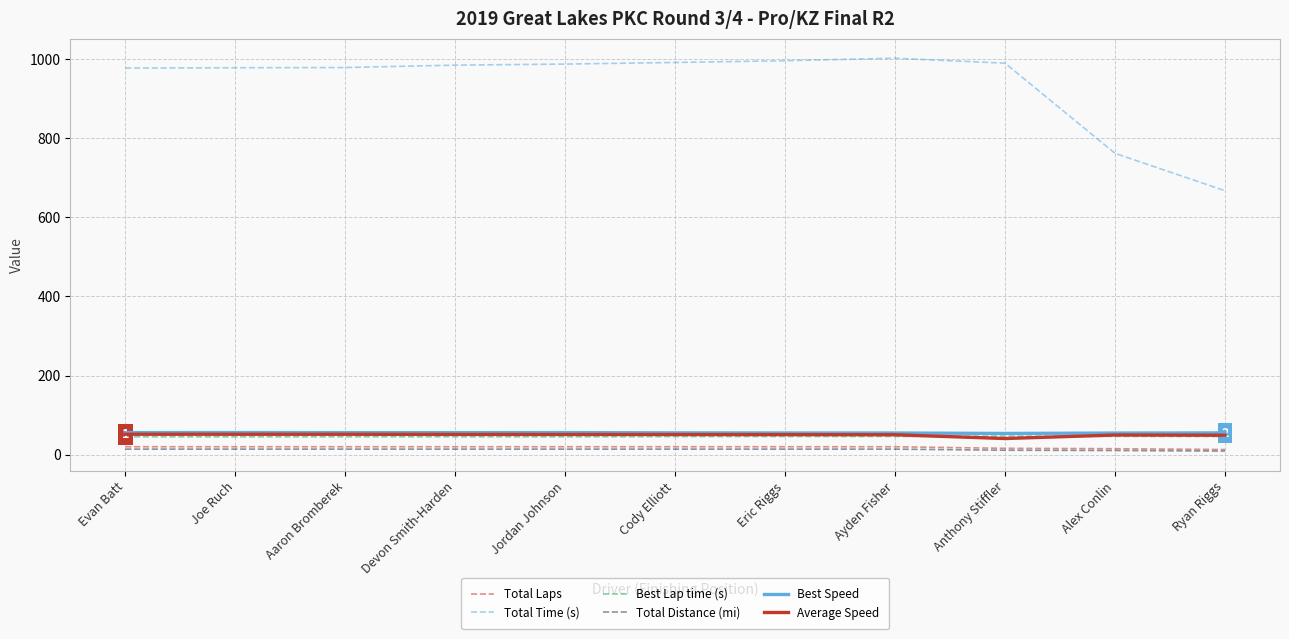

Which series has the largest total across all categories?

Total Time (s)